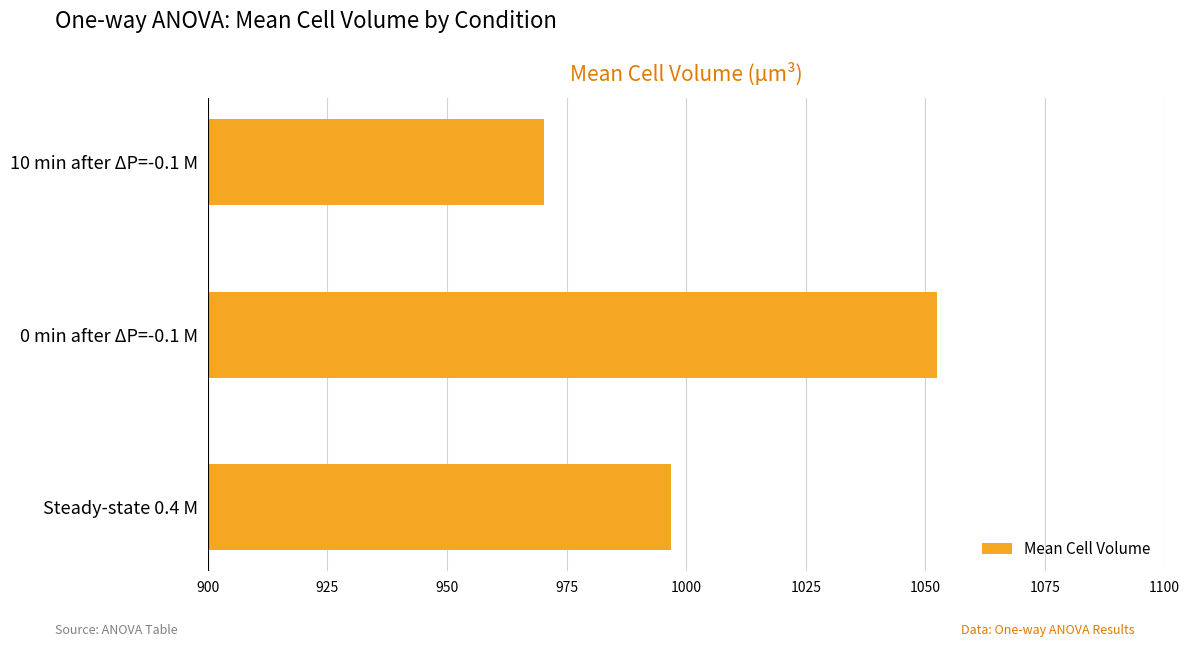

Read the value at 10 min after ΔP=-0.1 M.

970.2